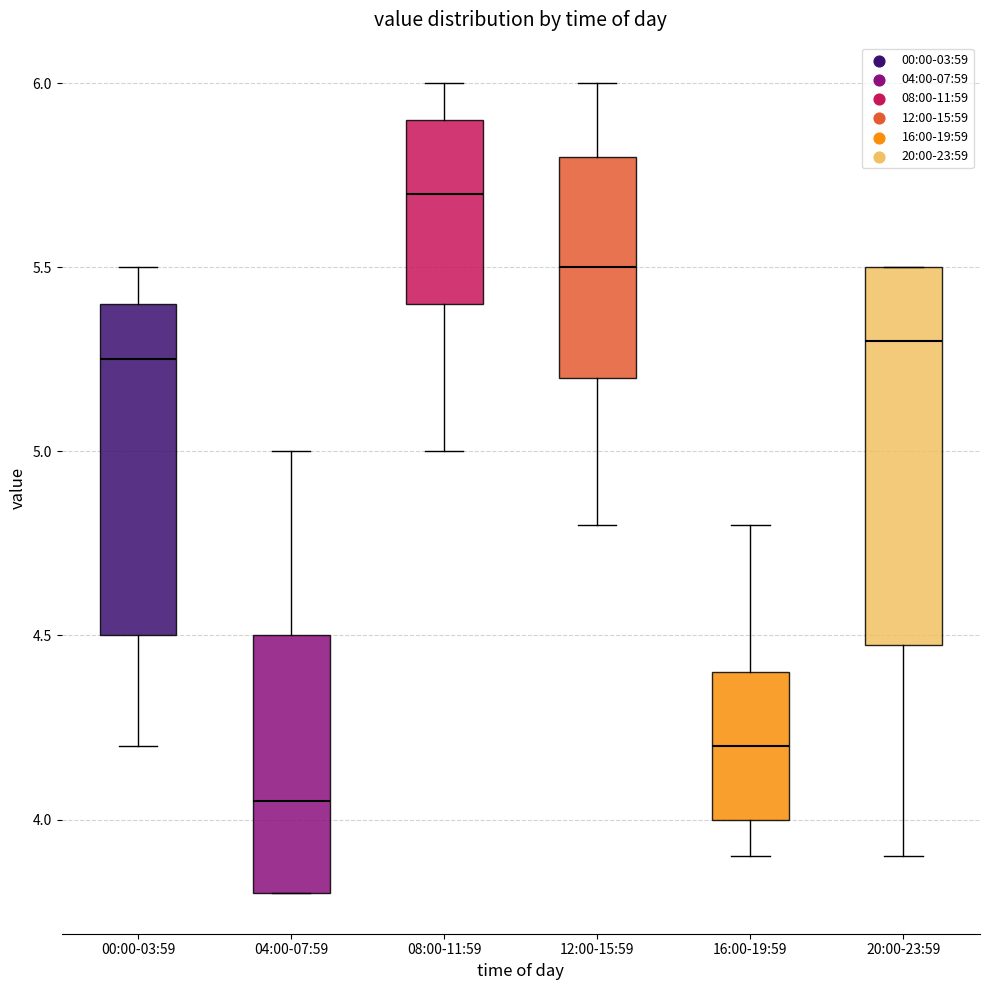

Reading left to right, read every box against the y-axis: the position of its median line, the range the box covers, and the ends of its whiskers. The values are not printed on the chart, so give them approximately, as read against the axis.

00:00-03:59: median 5.25, box 4.50 to 5.40, whiskers 4.20 to 5.50
04:00-07:59: median 4.05, box 3.80 to 4.50, whiskers 3.80 to 5.00
08:00-11:59: median 5.70, box 5.40 to 5.90, whiskers 5.00 to 6.00
12:00-15:59: median 5.50, box 5.20 to 5.80, whiskers 4.80 to 6.00
16:00-19:59: median 4.20, box 4.00 to 4.40, whiskers 3.90 to 4.80
20:00-23:59: median 5.30, box 4.50 to 5.50, whiskers 3.90 to 5.50